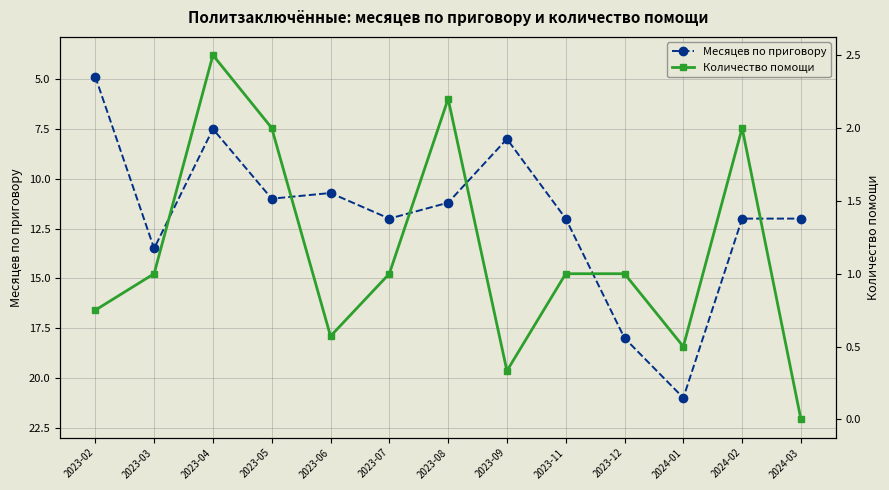

List the series in order of their overall mean, lowest first.

Количество помощи, Месяцев по приговору